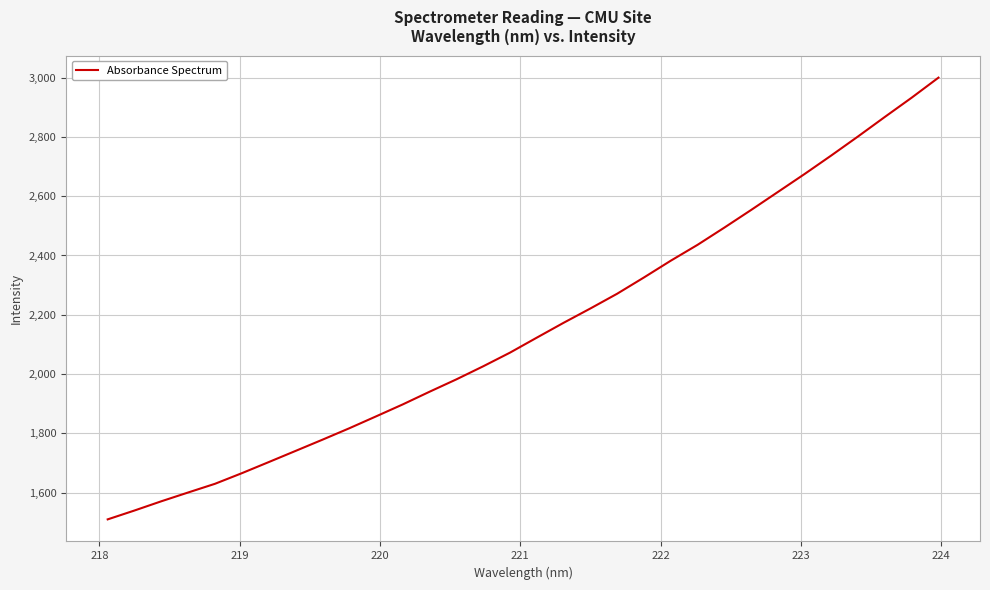

What is the minimum value shown in the chart?

1509.4